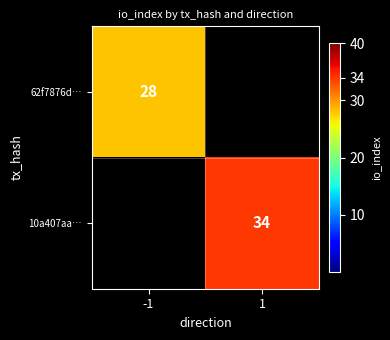

The value of 62f7876d… at -1 is 28. True or false?

True